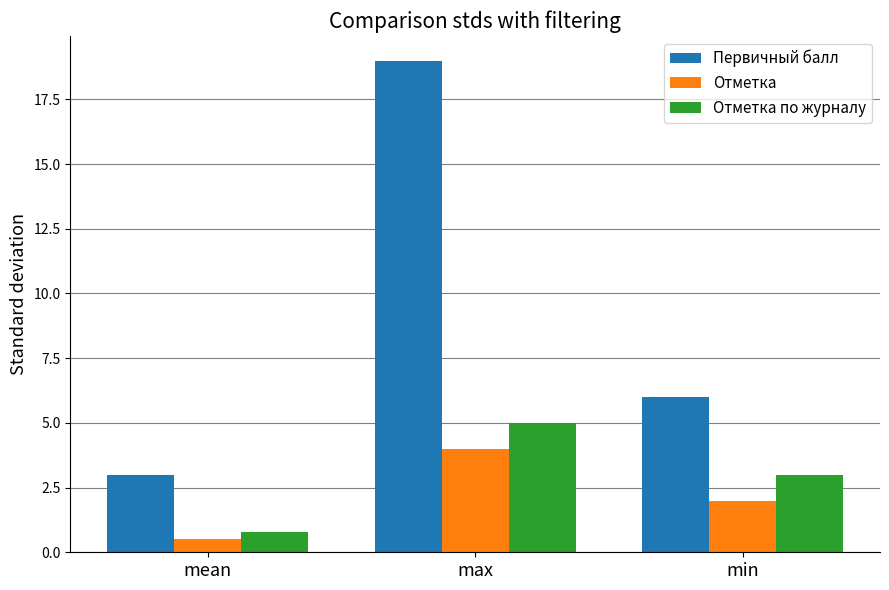

What is the value of the Первичный балл bar at the 2nd from the left?

19.0